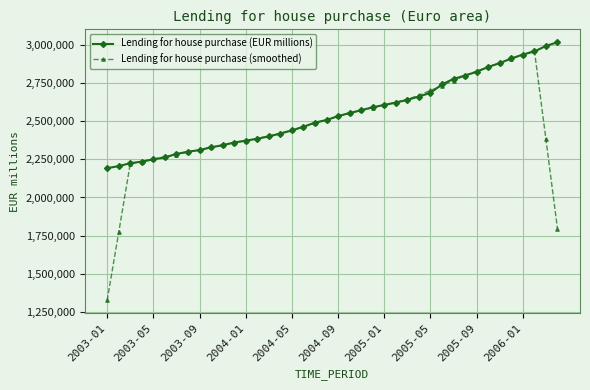

What is the value of the Lending for house purchase (smoothed) point at the 10th from the left?

2328879.8